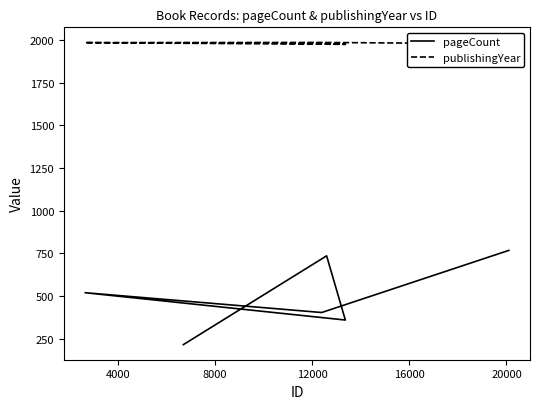

Rank the series by their average value, from highest to lowest.

publishingYear, pageCount